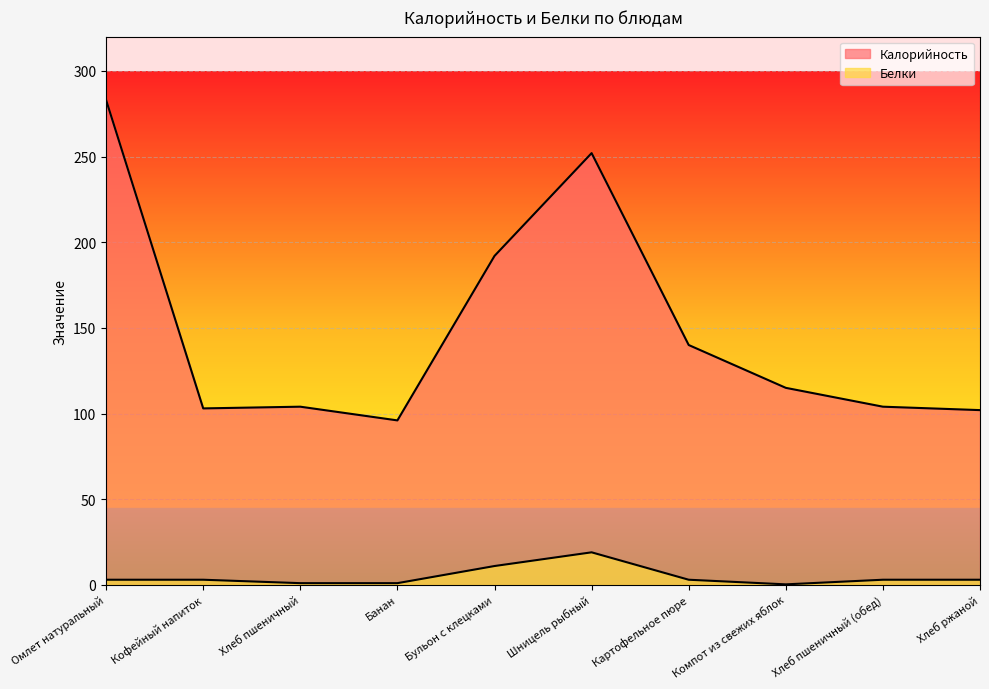

What is the label of the 8th point from the right?

Хлеб пшеничный